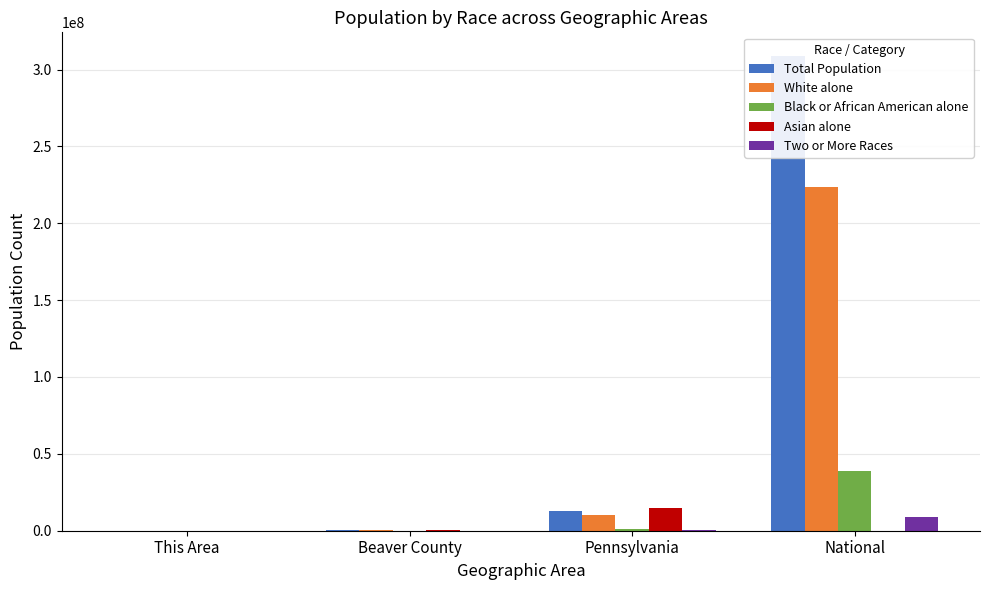

At which category does the chart reach its minimum across all series?

National